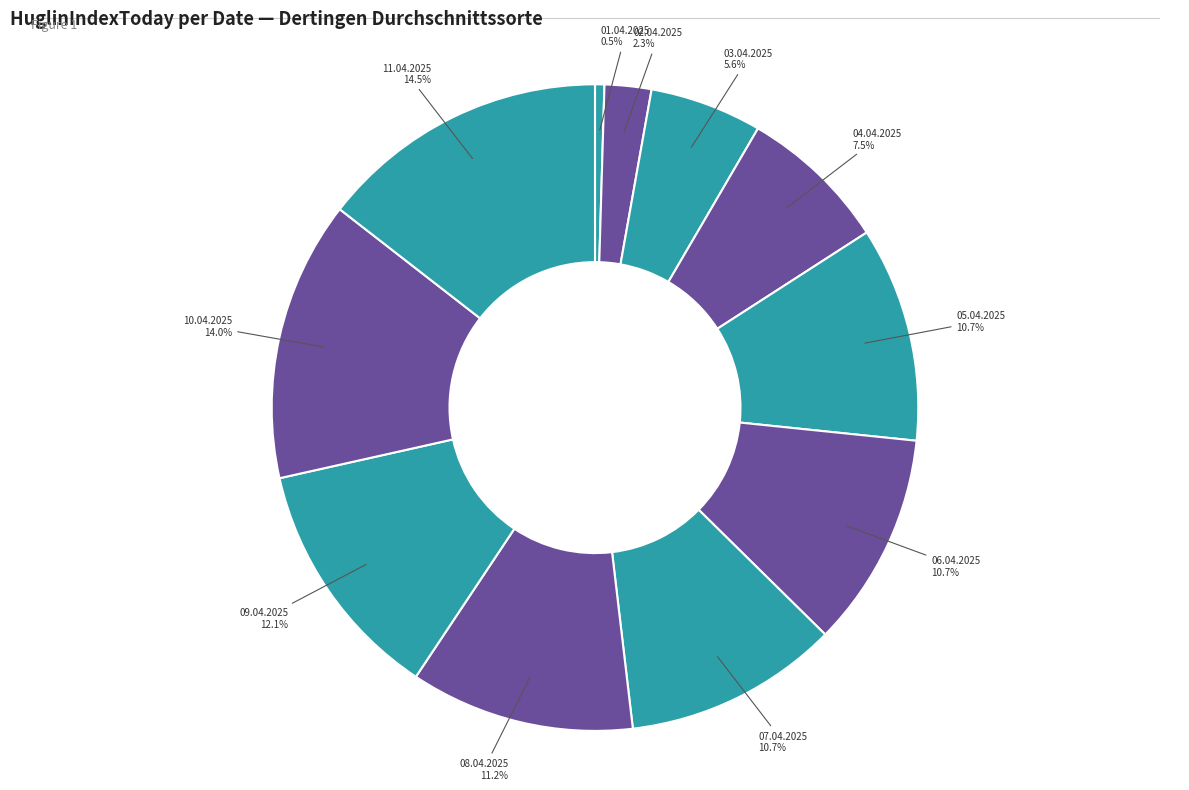

How many slices are in this pie chart?

11